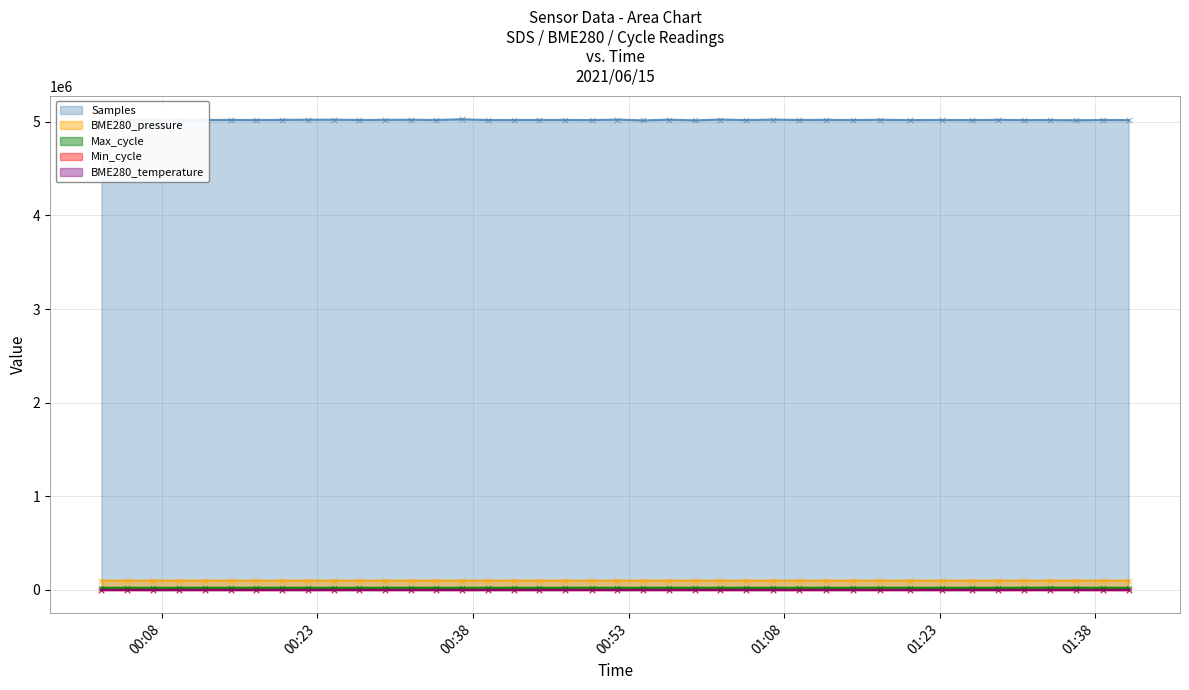

Which series reaches the minimum Y coordinate?

BME280_temperature